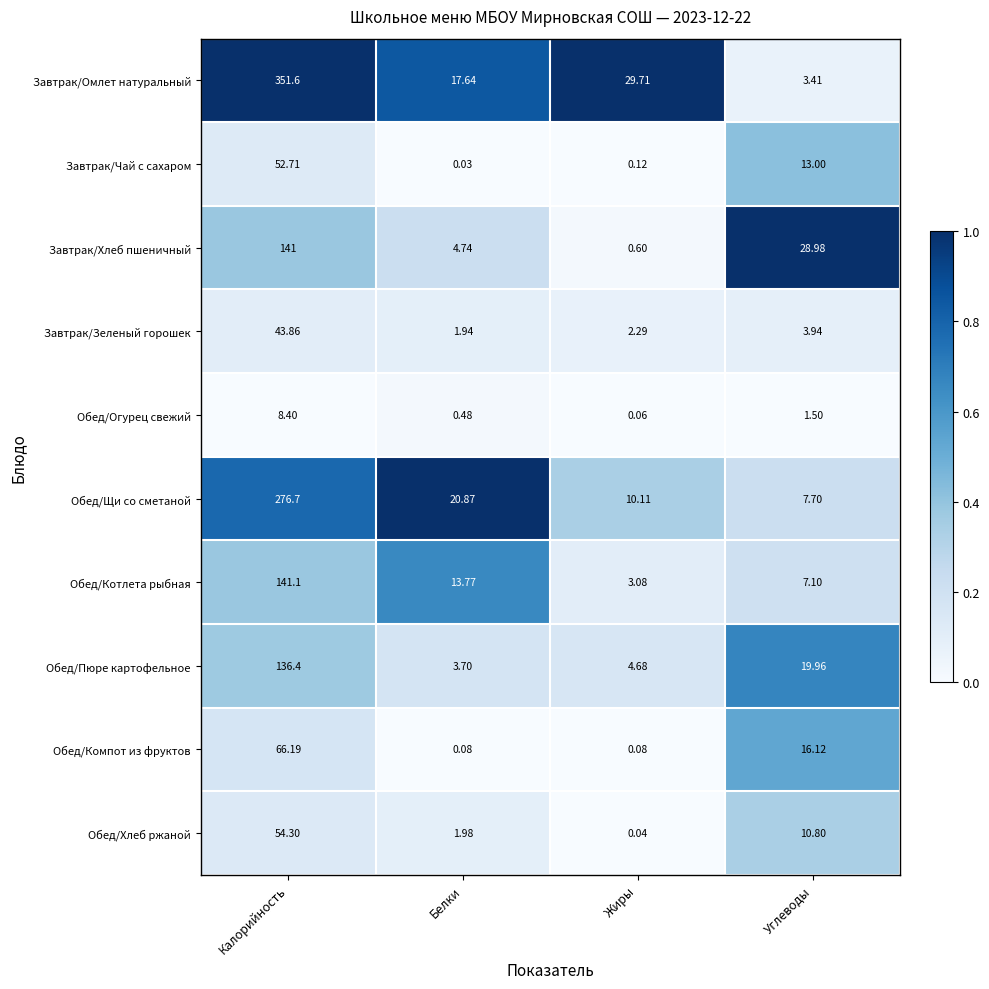

Is the value of Обед/Котлета рыбная at Углеводы greater than the value of Завтрак/Зеленый горошек at Белки?

Yes